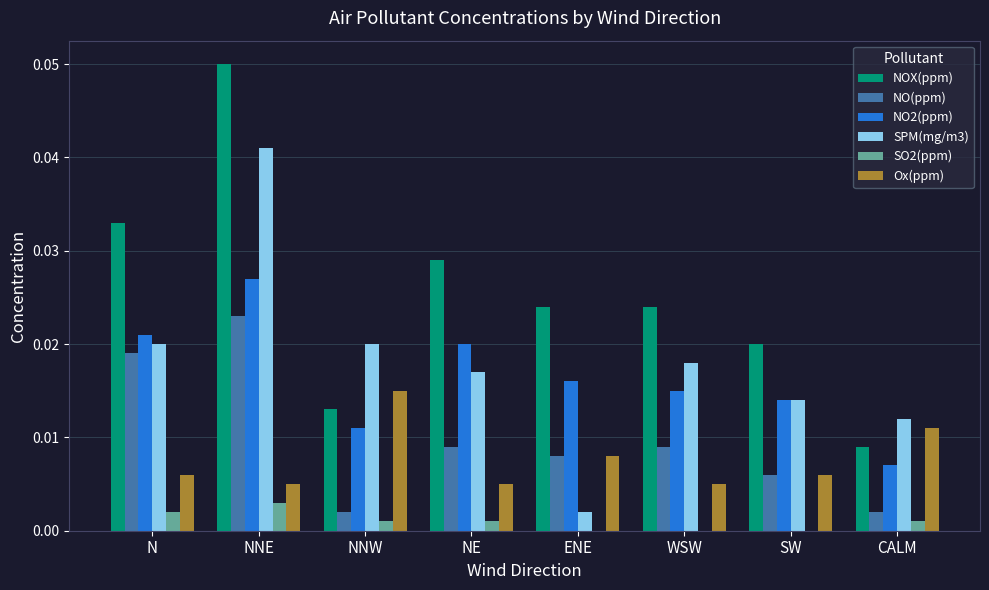

At which category is the sum across all series the highest?

NNE